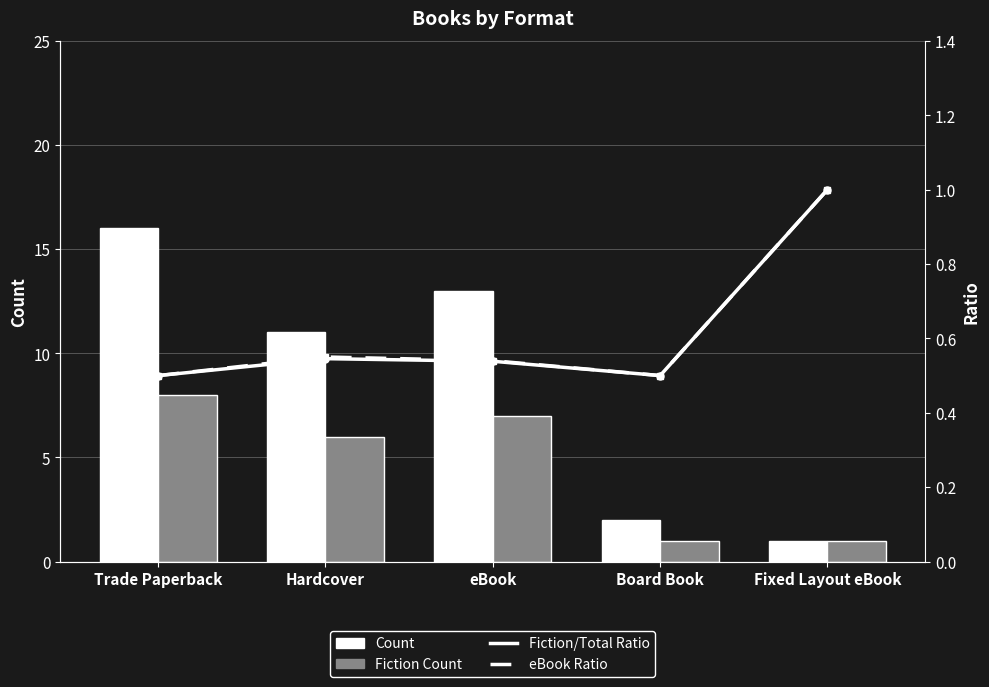

What position from the right is Fixed Layout eBook?

1